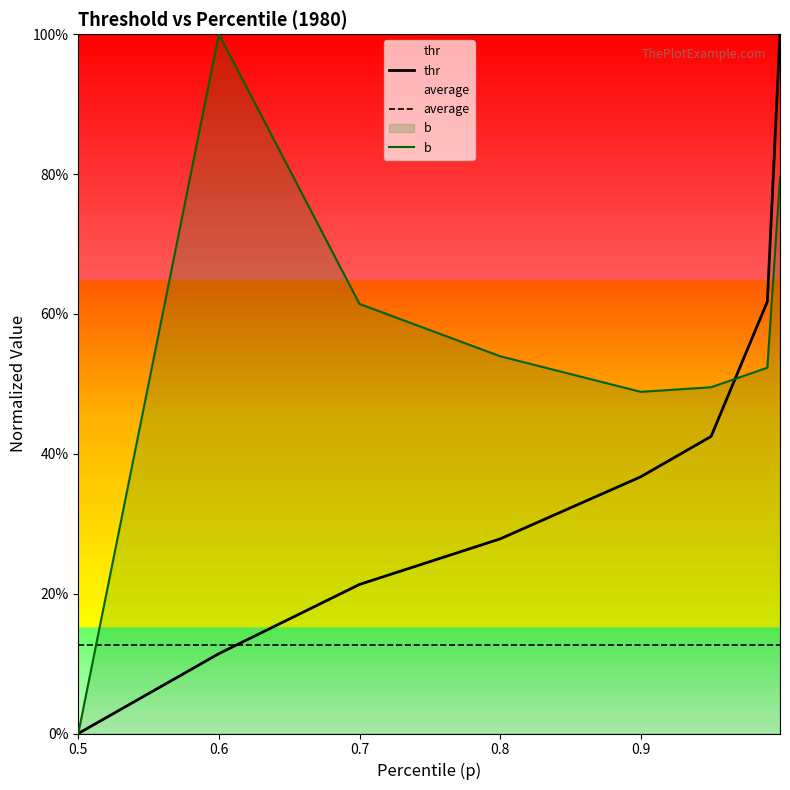

Which category has the lowest value in the b series?

0.5